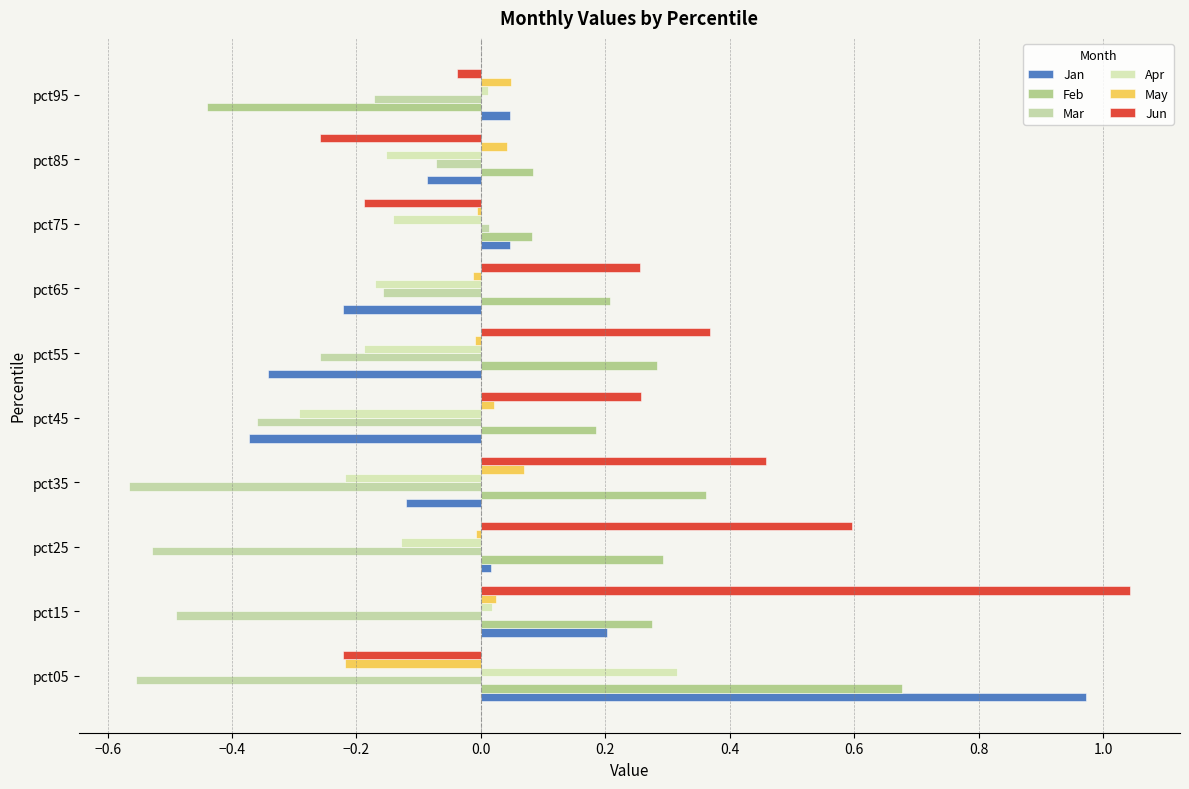

Which series has the largest range (max minus min)?

Jan